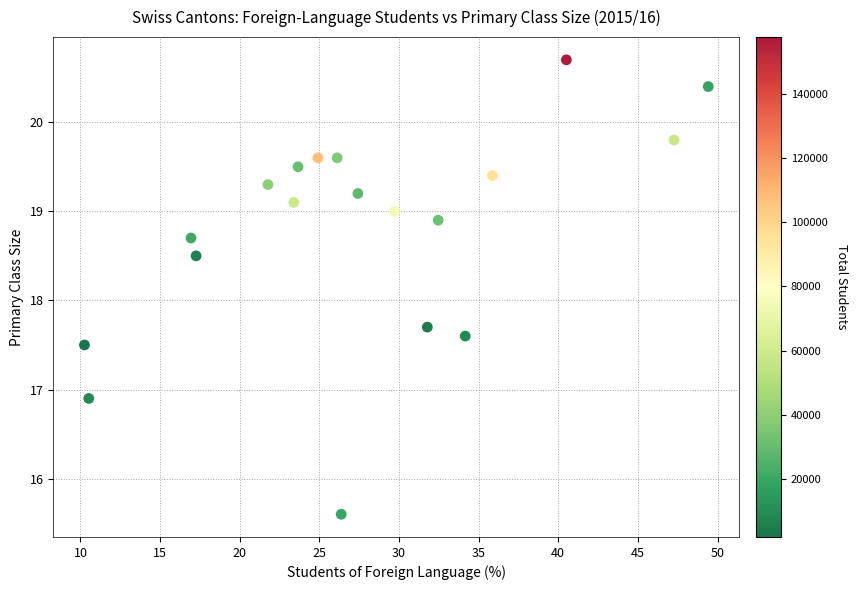

What Y value in the scatter plot is closest to 18?

17.7